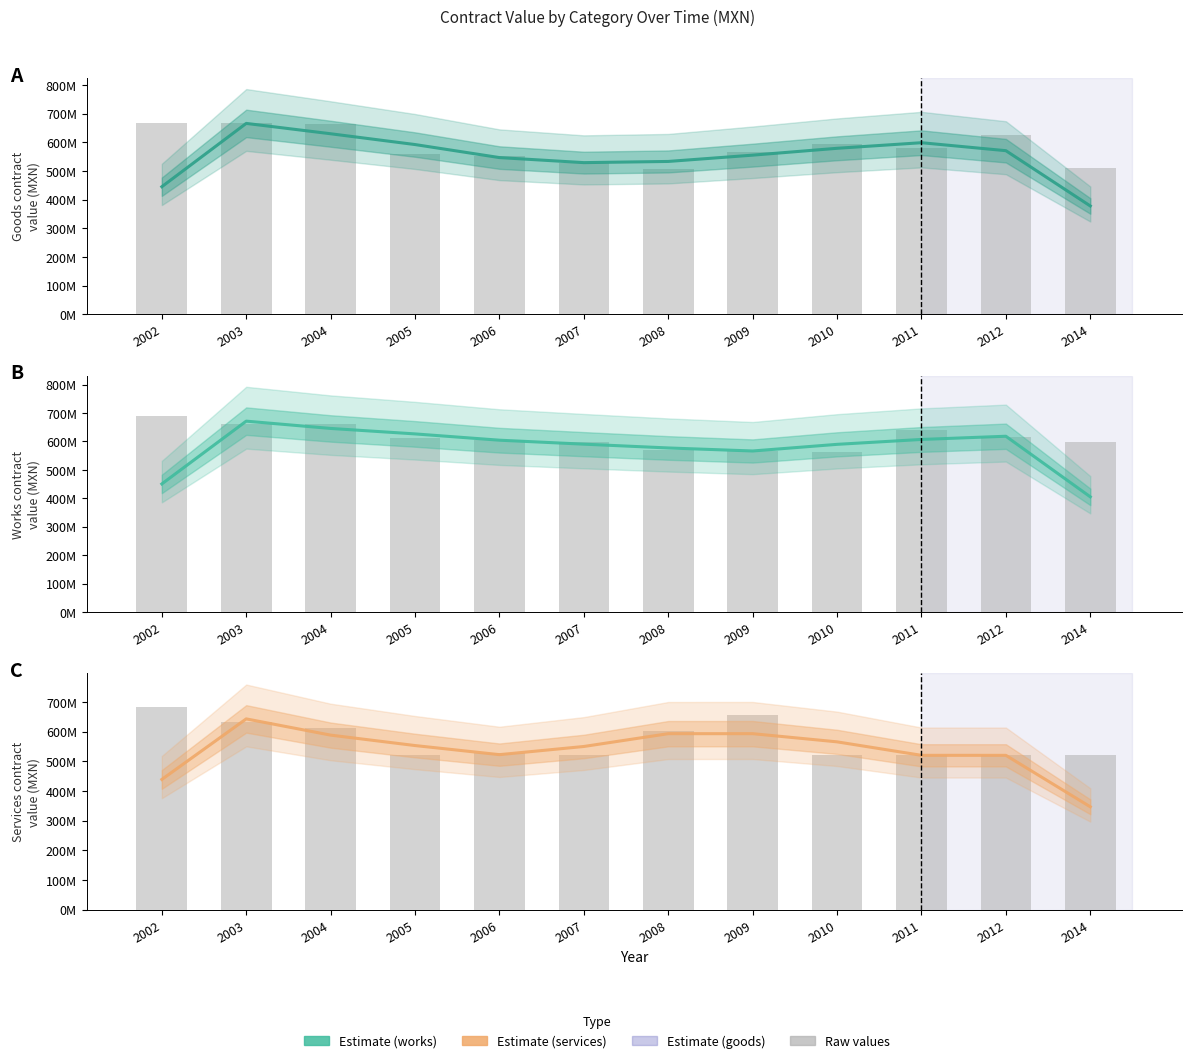

Rank the series by their maximum value, from lowest to highest.

Services, Goods, Goods (raw), Works, Services (raw), Works (raw)